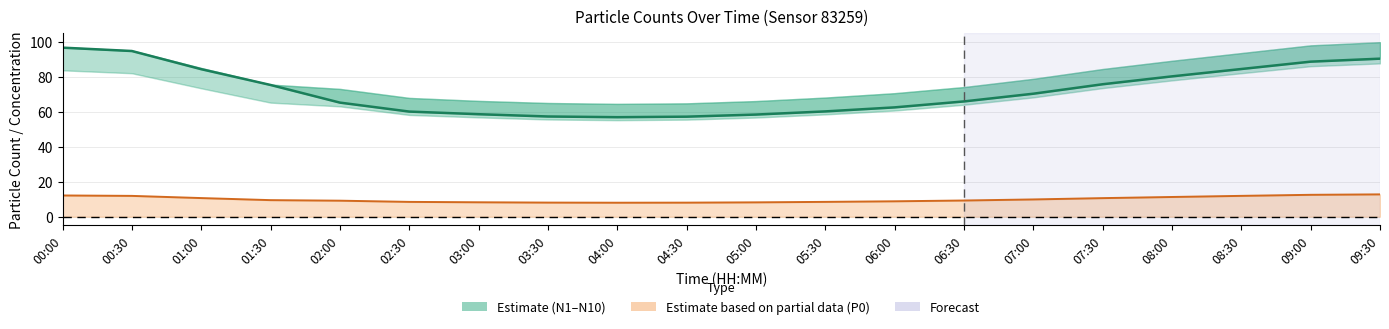

How many values in the P0 line series exceed 9?

12